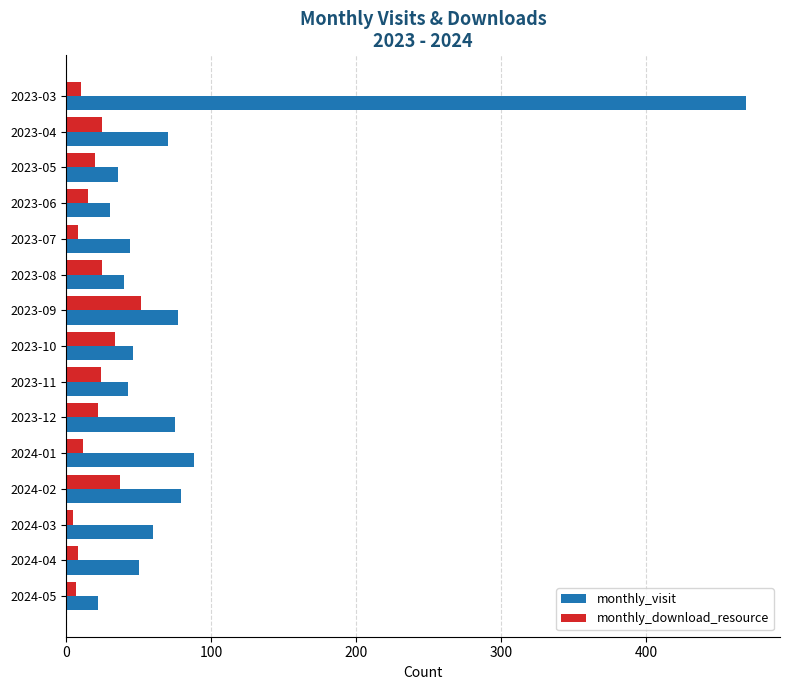

The value of monthly_download_resource at 2023-10 is 34. True or false?

True